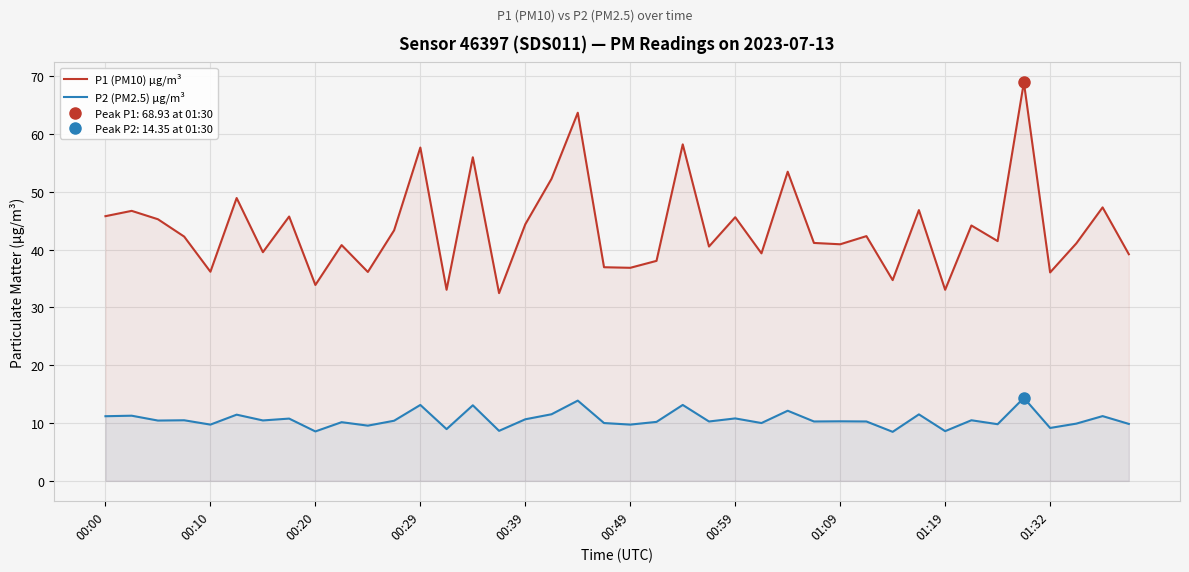

Where does the P1 (PM10) µg/m³ series first go above 42?

00:00